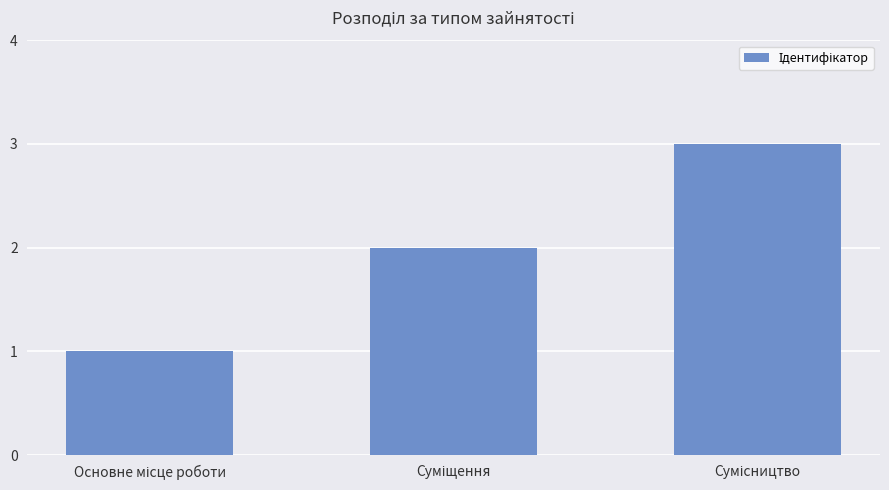

What is the maximum value shown in the chart?

3